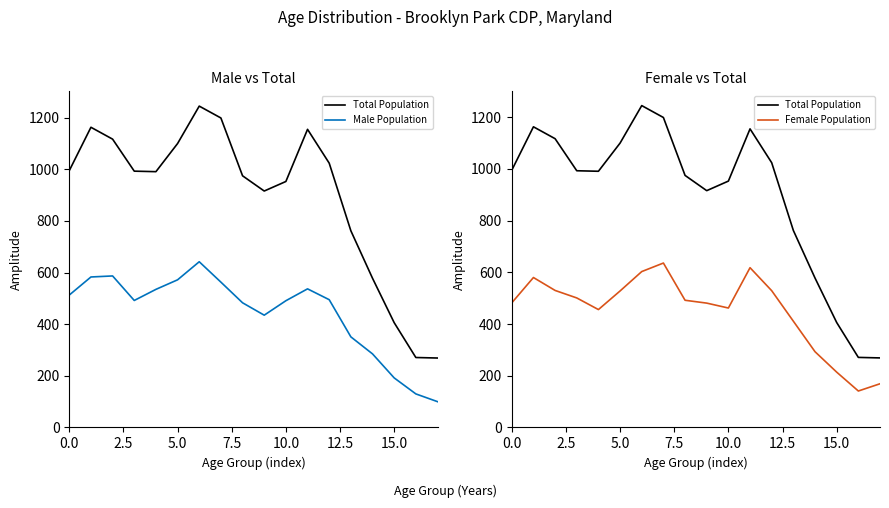

What is the difference between the maximum and minimum values in the Female Population series?

495